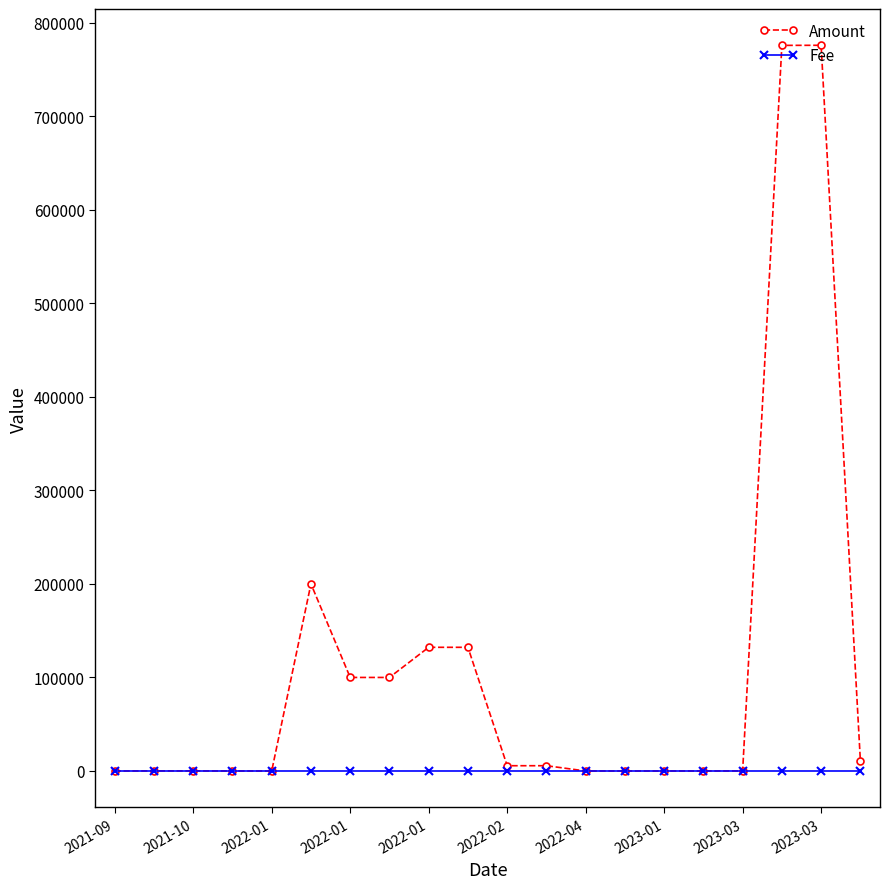

Rank the series by their average value, from lowest to highest.

Fee, Amount